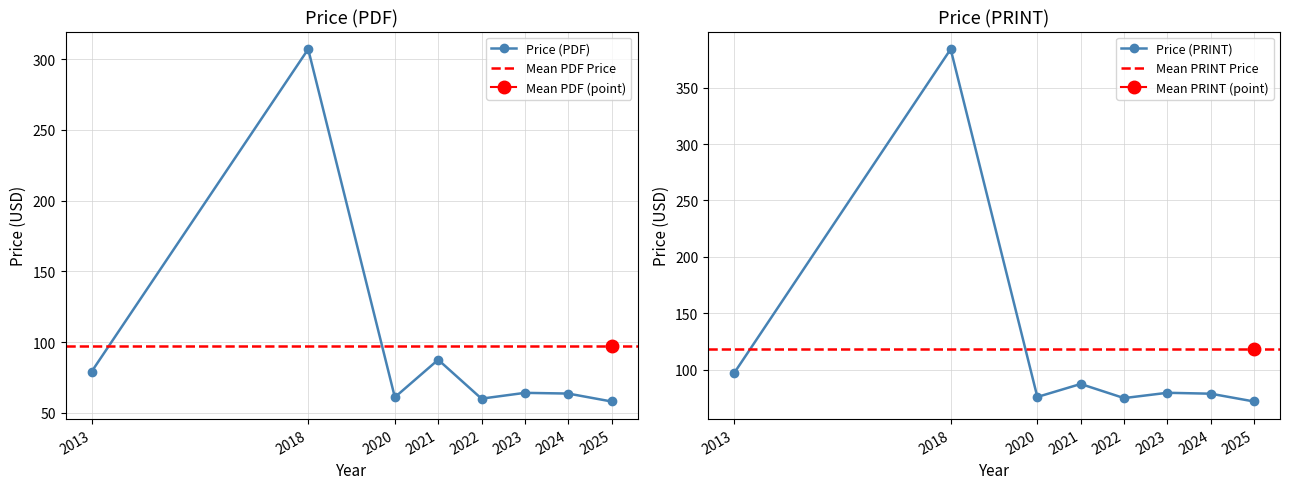

How many data points in Price (PDF) are less than 64?

4